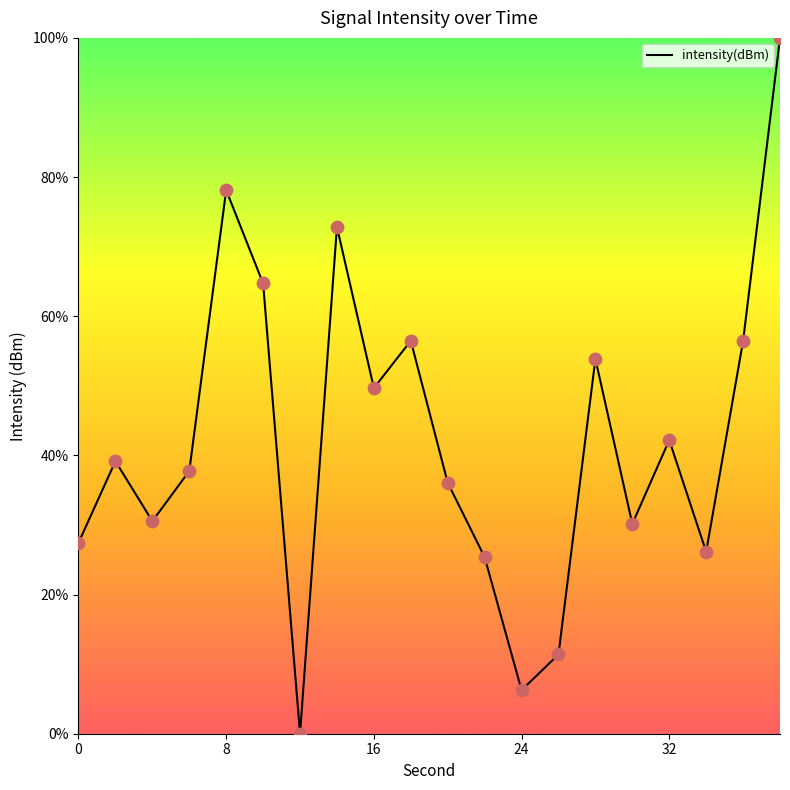

What is the maximum value shown in the chart?

100.0